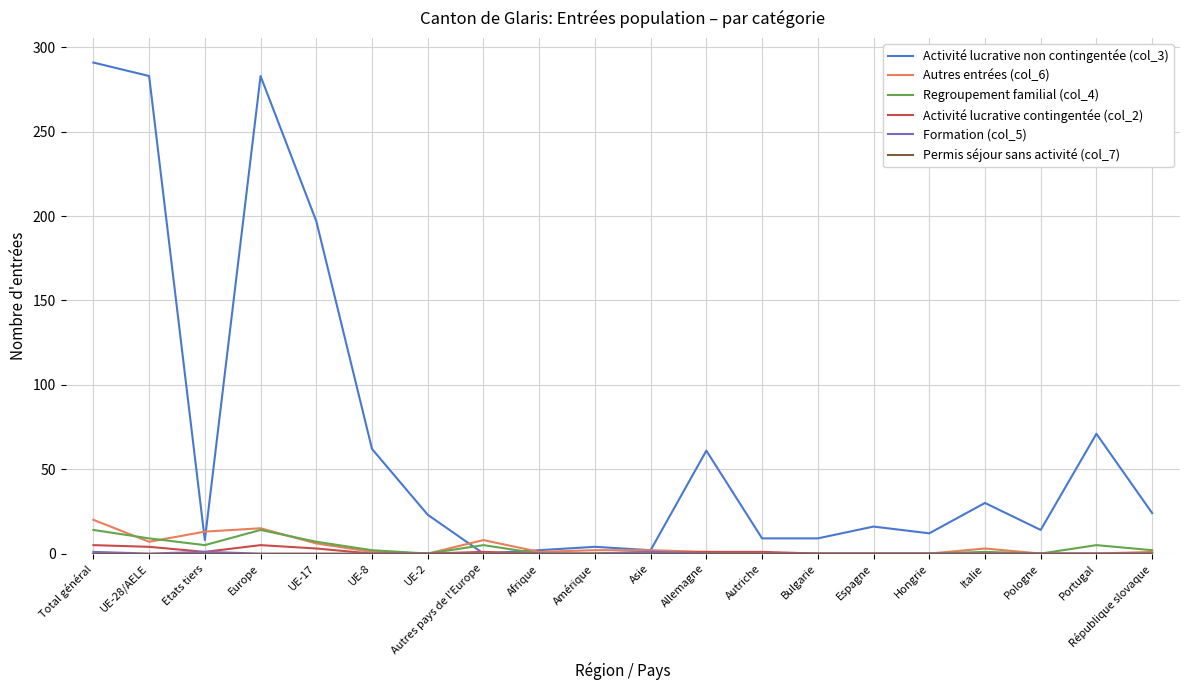

At which category does the chart reach its peak across all series?

Total général